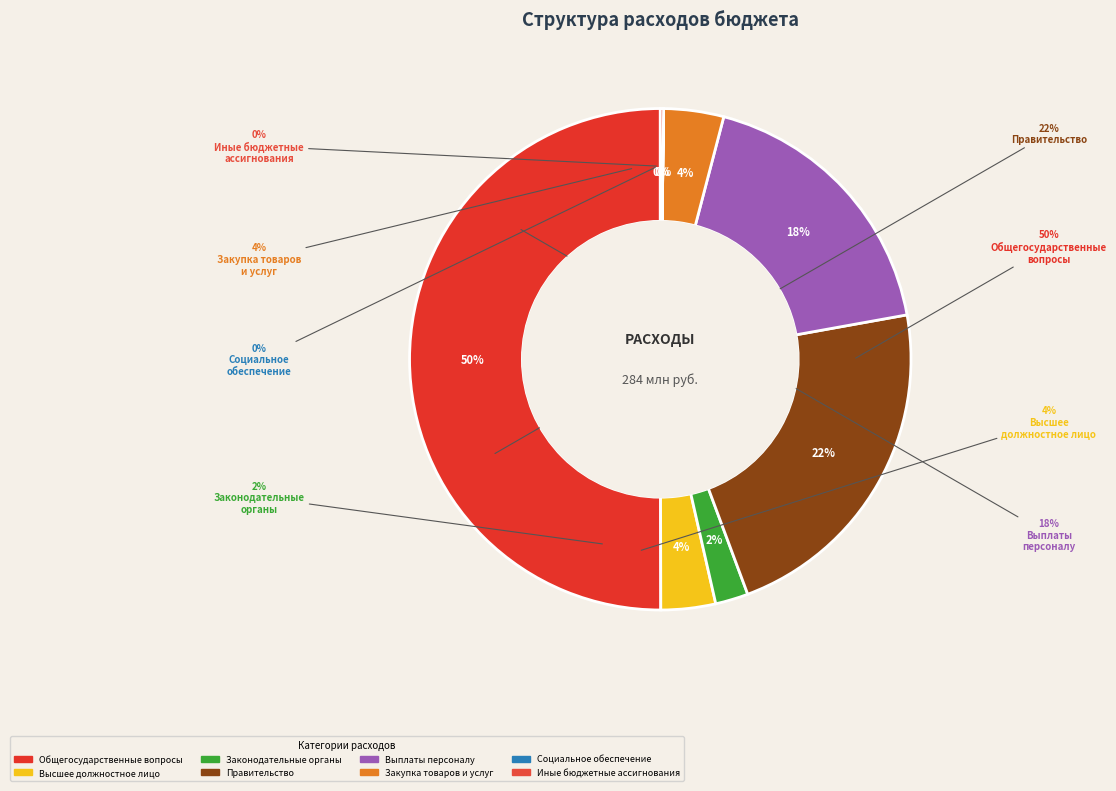

What percentage is the Функционирование законодательных органов slice, to the nearest percent?

2%